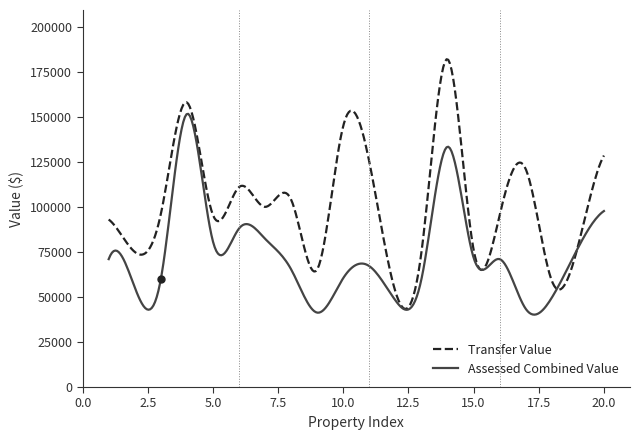

List the series in order of their peak value, highest first.

Transfer Value, Assessed Combined Value